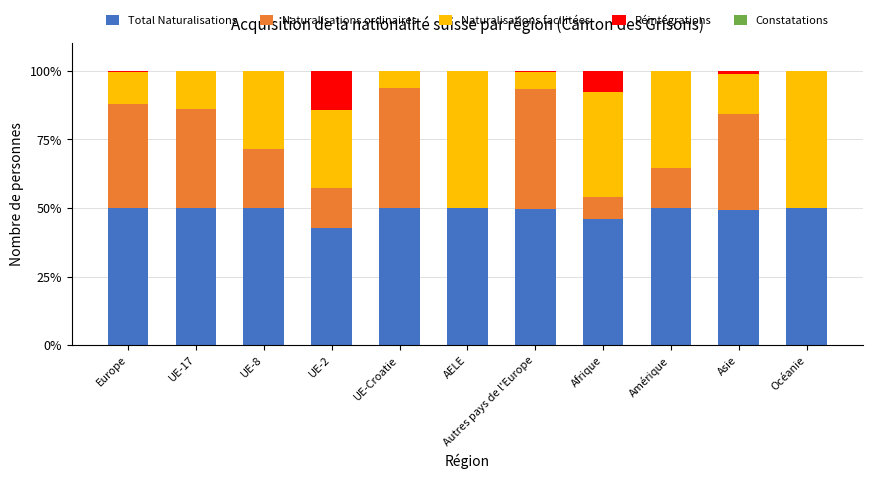

What is the sum of all Total Naturalisations values?

538.0